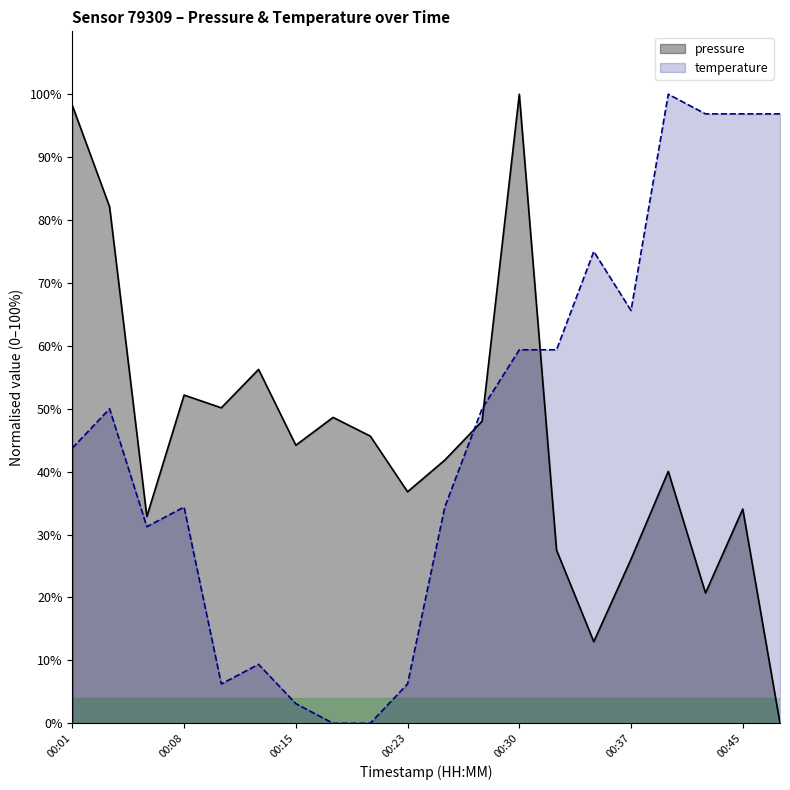

How many intersections are there between temperature and pressure?

3